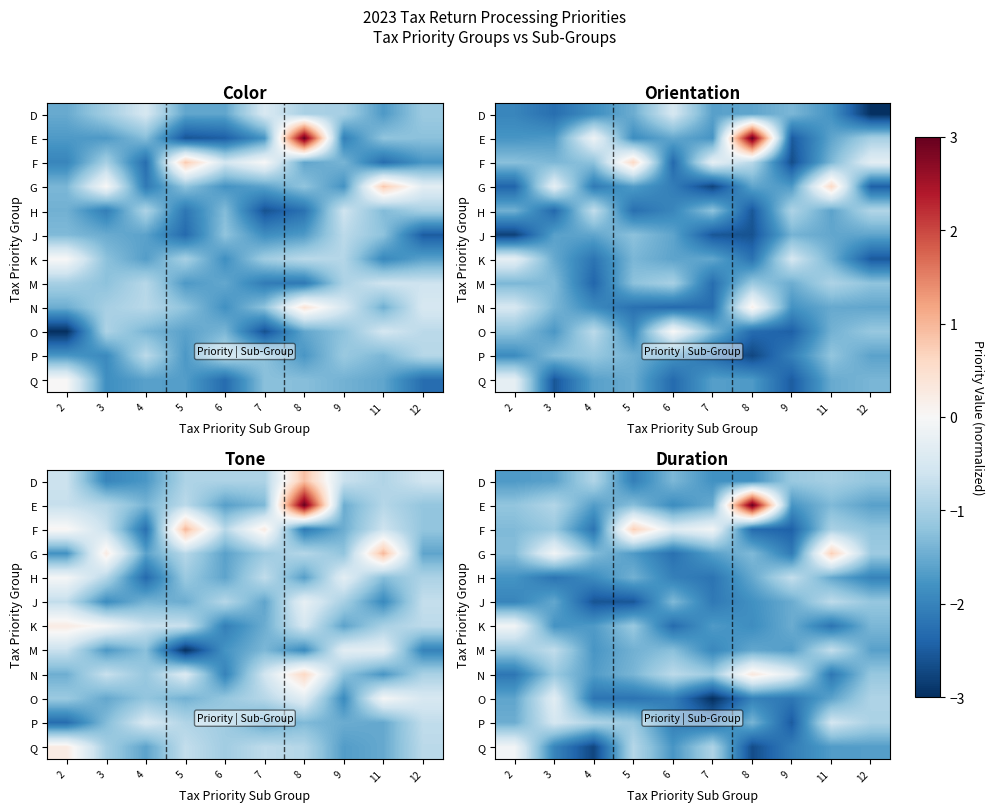

Between 2 and 4, which is larger?

4